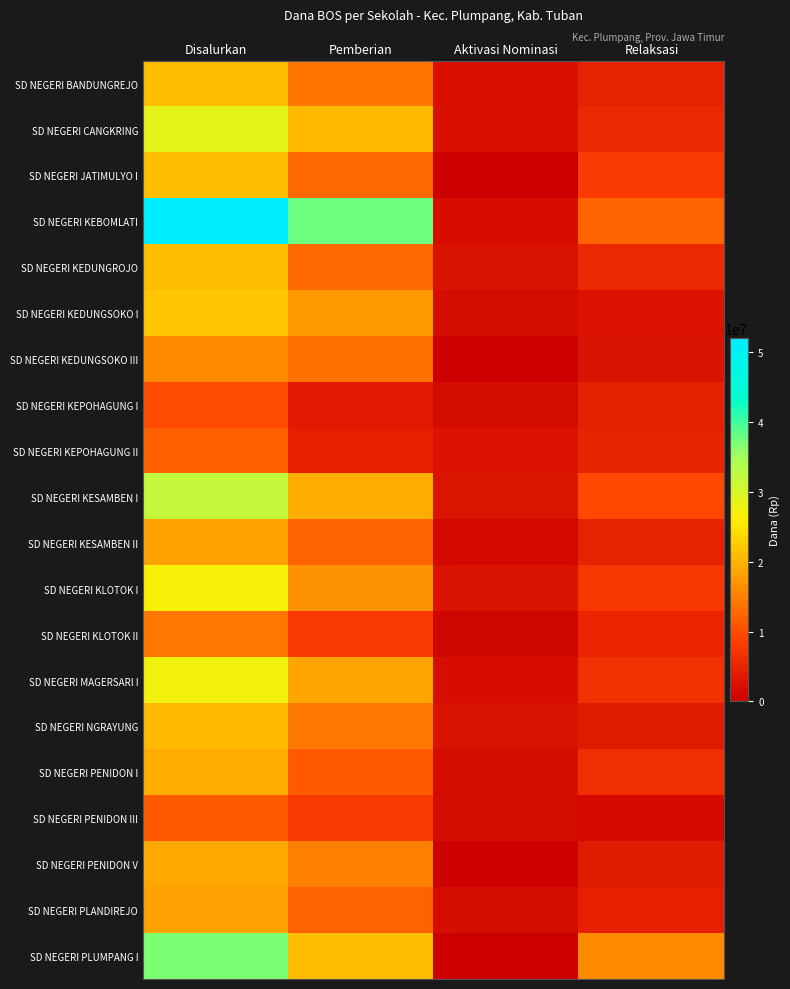

How many series are shown in this chart?

20